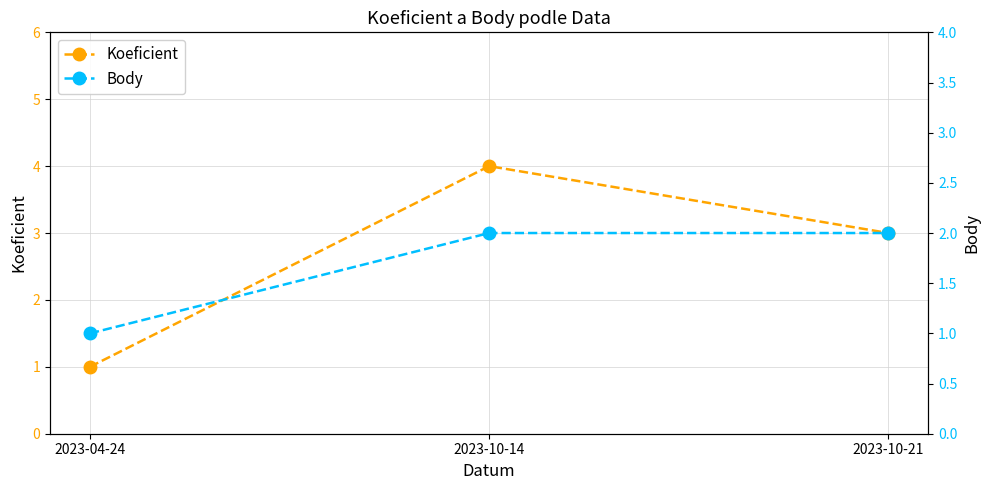

The value of Koeficient at 2023-10-14 is 4. True or false?

True